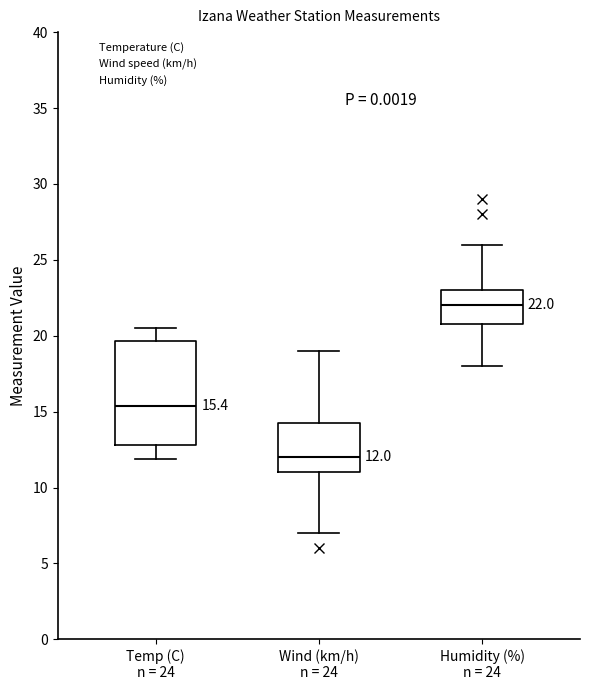

Comparing the boxes themselves (not the whiskers), which one is the tallest?

Temp (C) n = 24